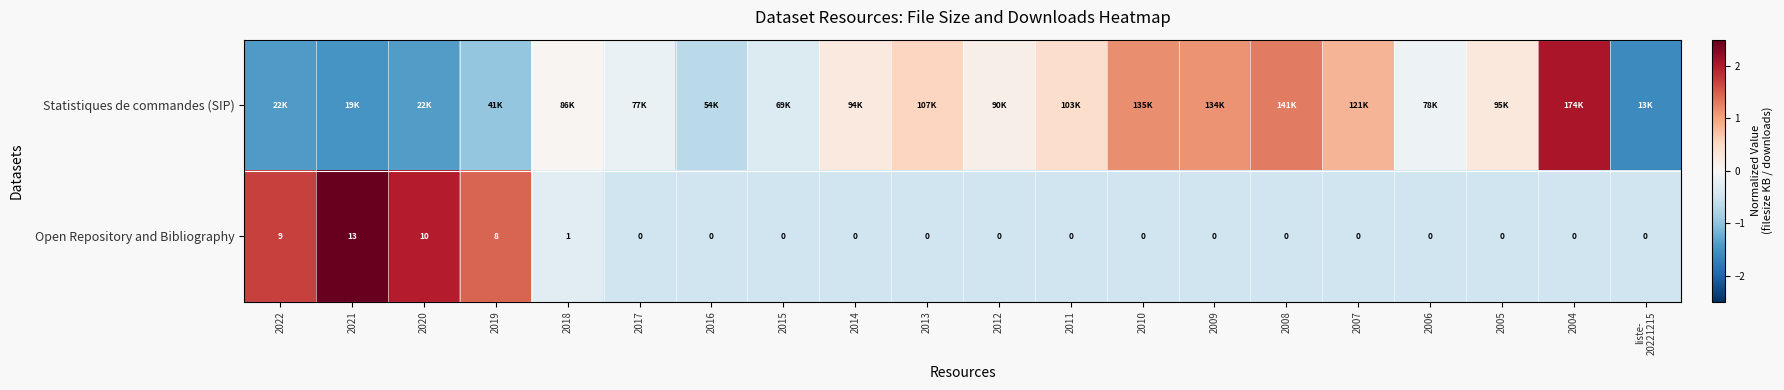

What is the approximate value of Statistiques de commandes (SIP) at 2020?

-1.4